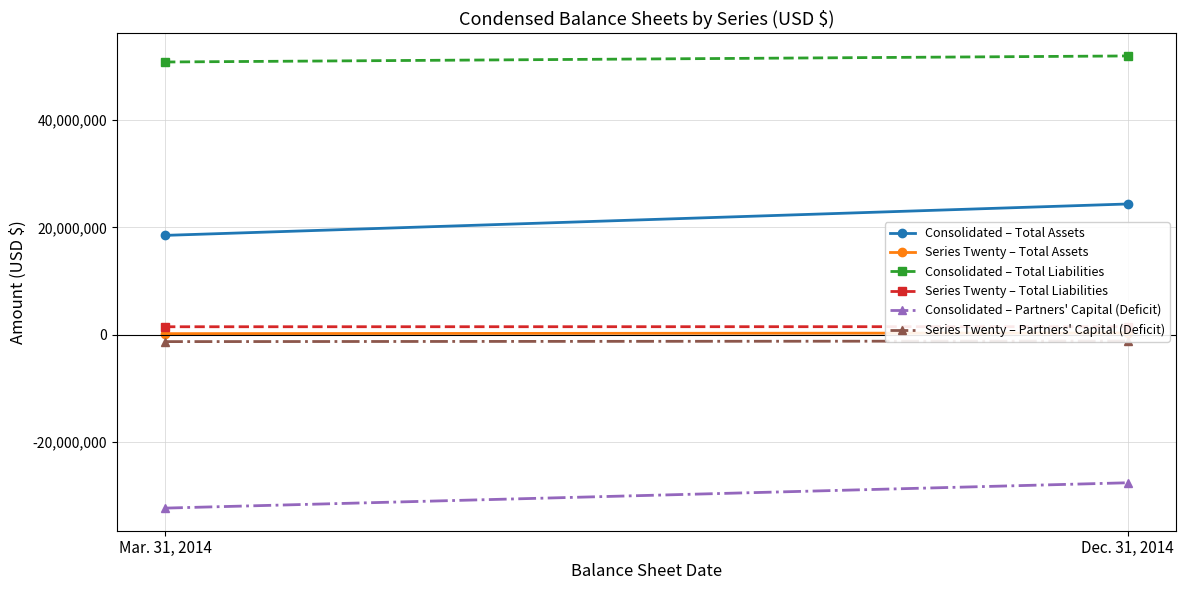

Count the Series Twenty – Total Liabilities values in the range 1488111 to 1505449.

2